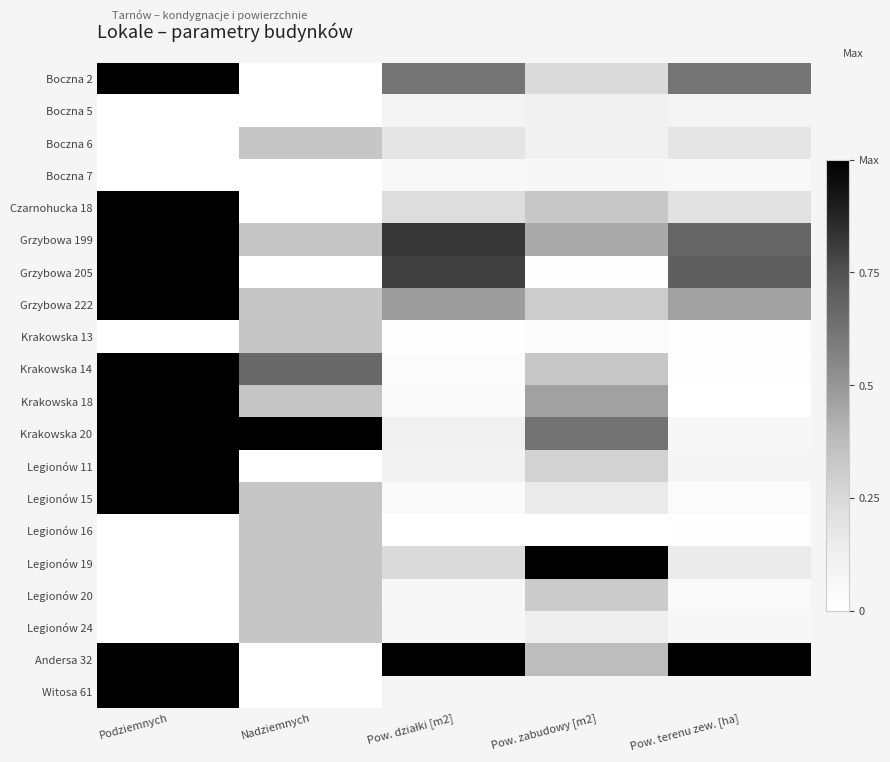

At which category does the chart reach its peak across all series?

Podziemnych